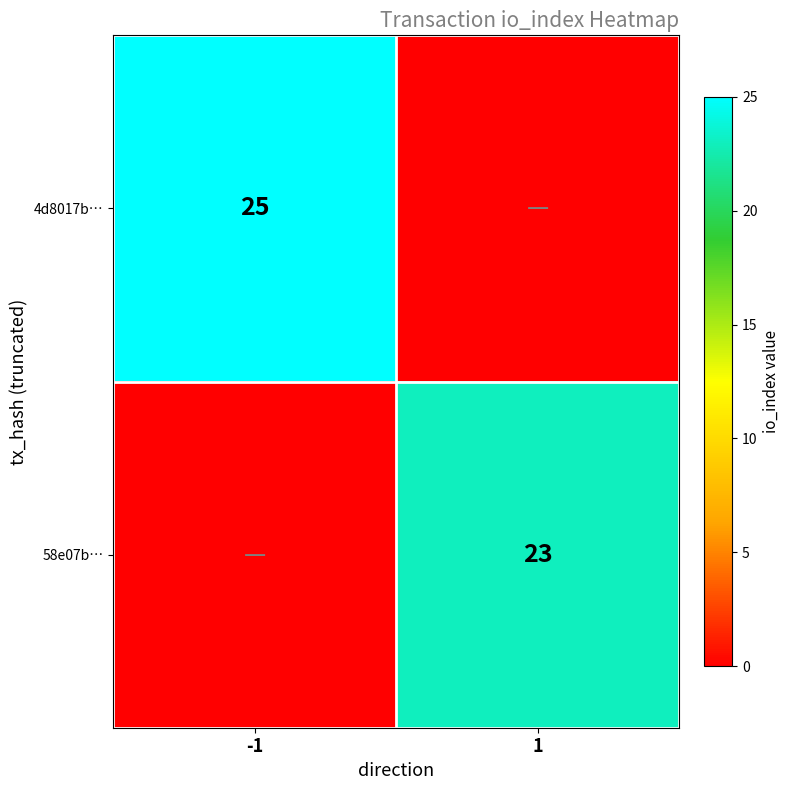

Which has a higher value, 1 or -1?

-1